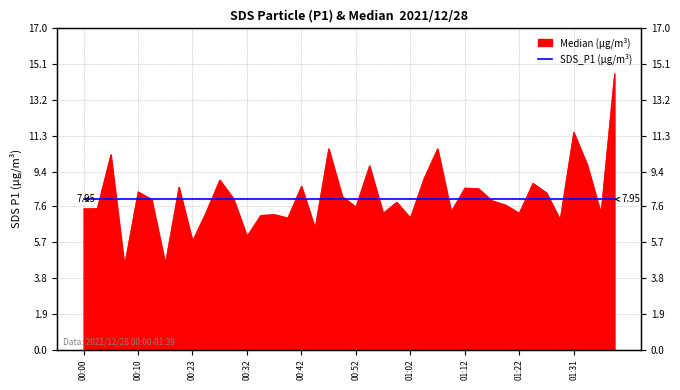

List the labels in order of value, smallest first.

00:07, 00:18, 00:23, 00:32, 00:45, 01:29, 00:40, 01:02, 00:35, 00:37, 00:57, 01:22, 01:36, 00:25, 01:09, 00:00, 00:03, 00:52, 01:19, 01:00, 01:17, 00:12, 00:30, 00:50, 01:27, 00:10, 01:14, 01:12, 00:20, 00:42, 01:24, 00:27, 01:04, 00:55, 01:34, 00:05, 00:47, 01:07, 01:31, 01:39